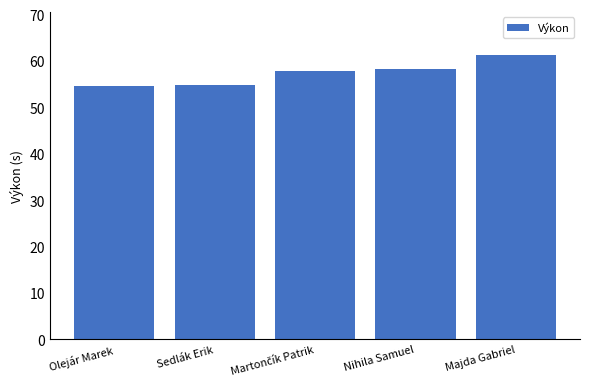

Is it true that the value at Sedlák Erik is 54.9?

True